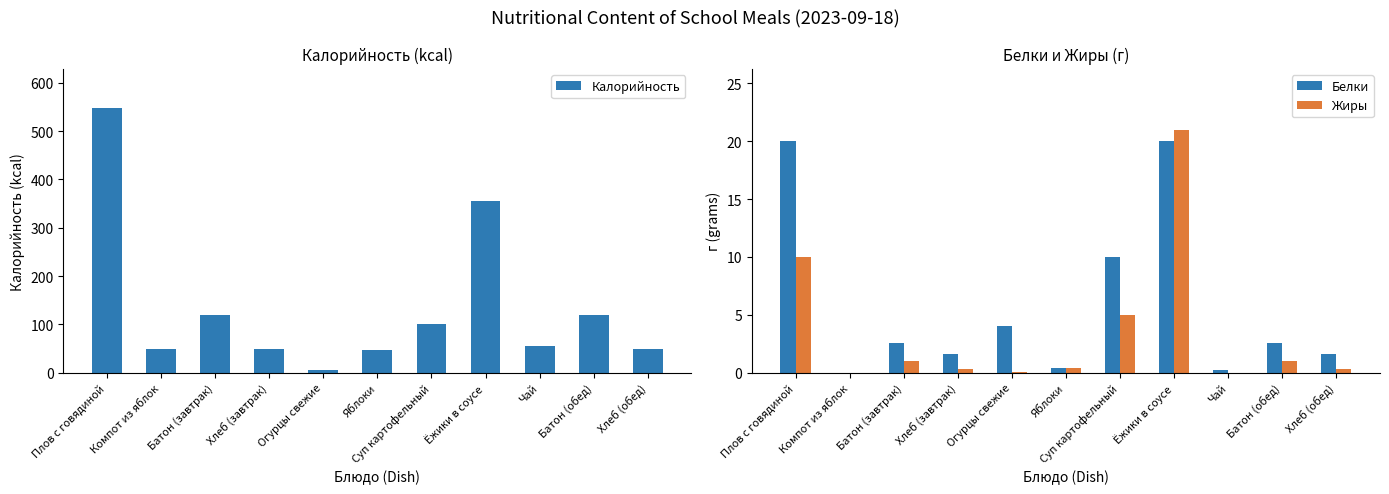

How many groups of bars are there?

11